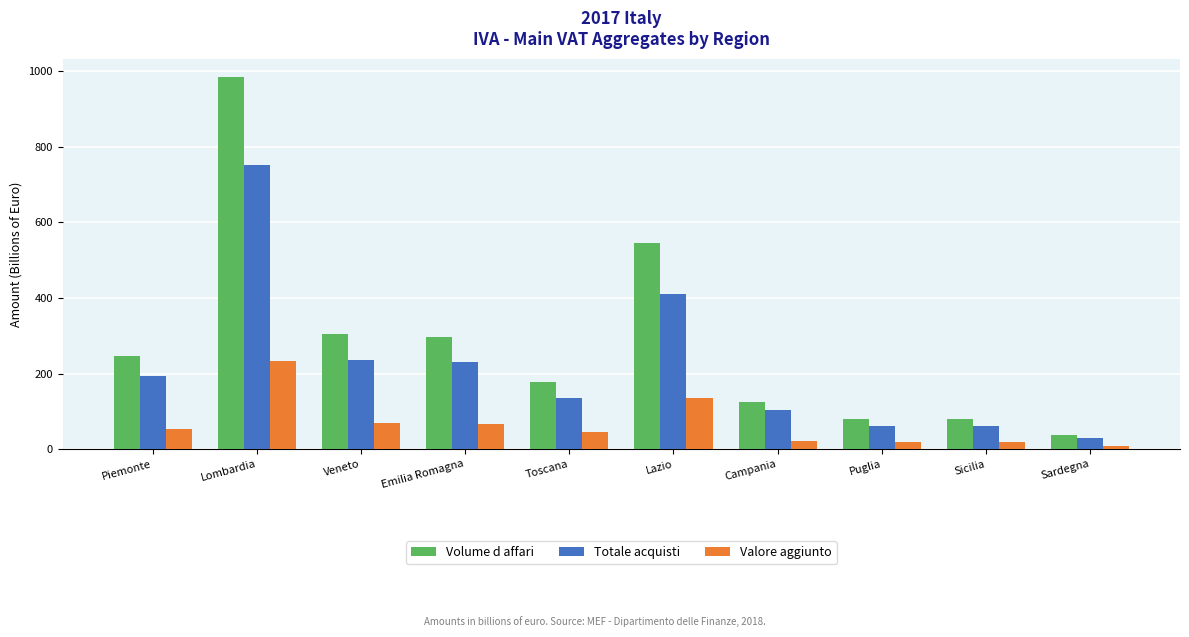

Which category has the highest value in the Volume d affari series?

Lombardia